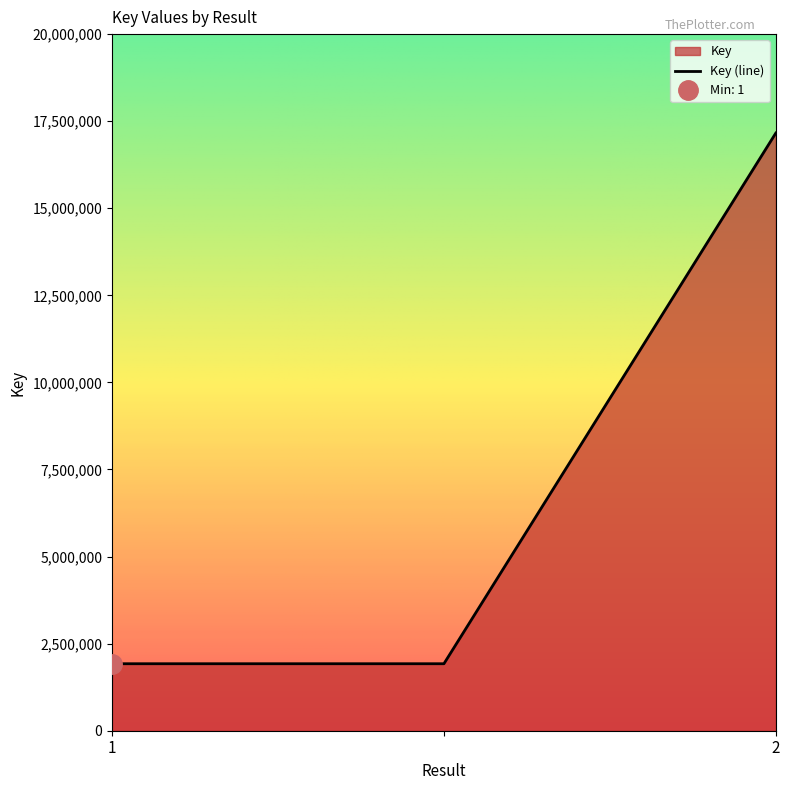

What is the minimum value shown in the chart?

1923280